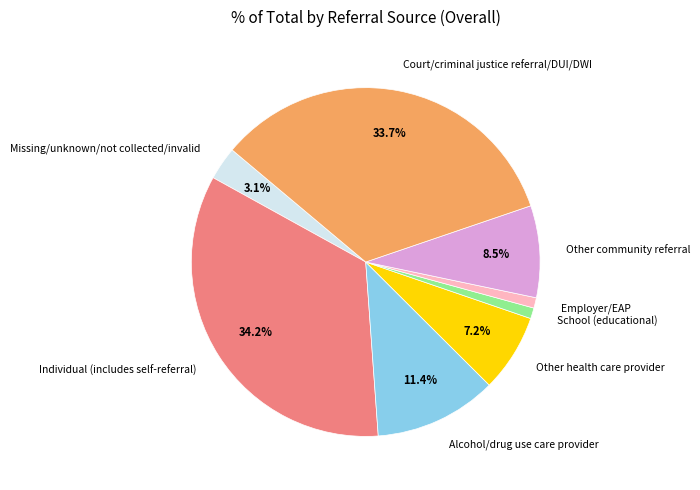

What is the total percentage of Court/criminal justice referral/DUI/DWI and Individual (includes self-referral)?

67.8%